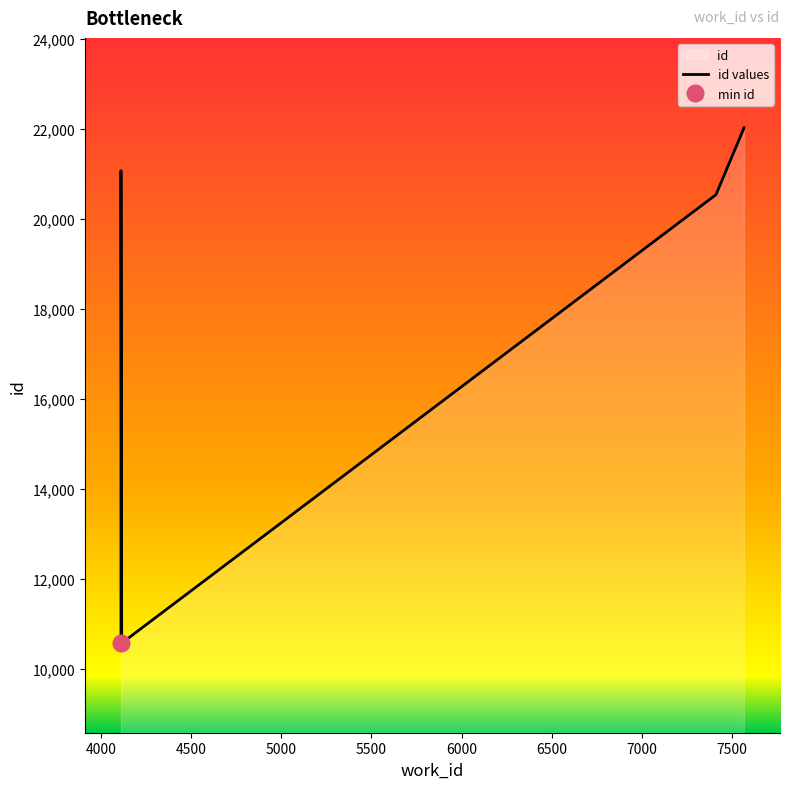

What is the change in value from 4111 to 7410?

+9968